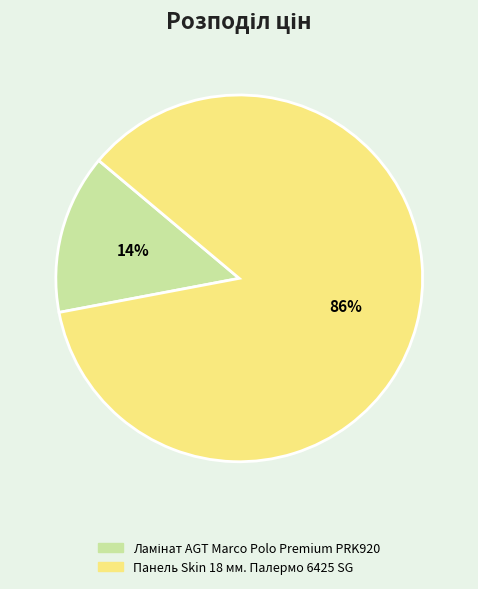

Is Панель Skin 18 мм. Палермо 6425 SG the majority of the pie?

Yes